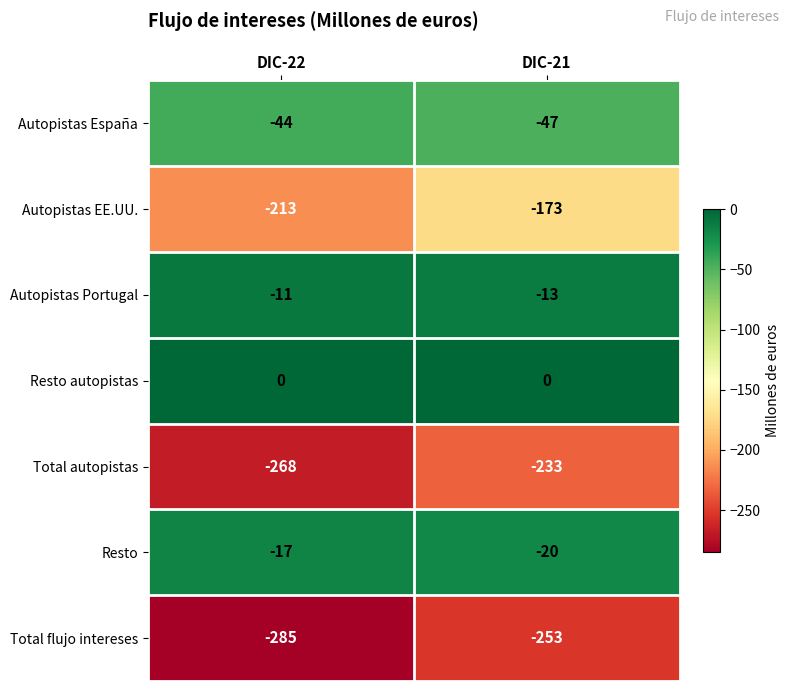

What is the average value of the Total autopistas series?

-250